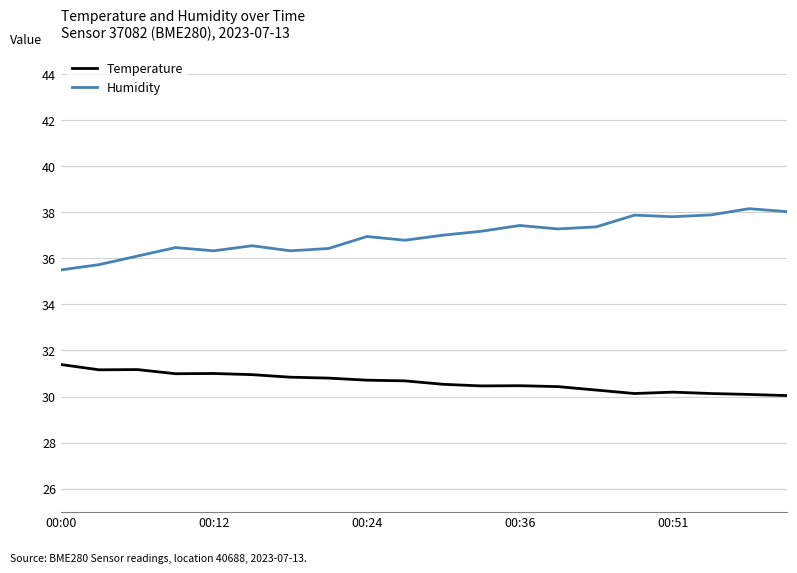

At how many categories does at least one series exceed 33?

20